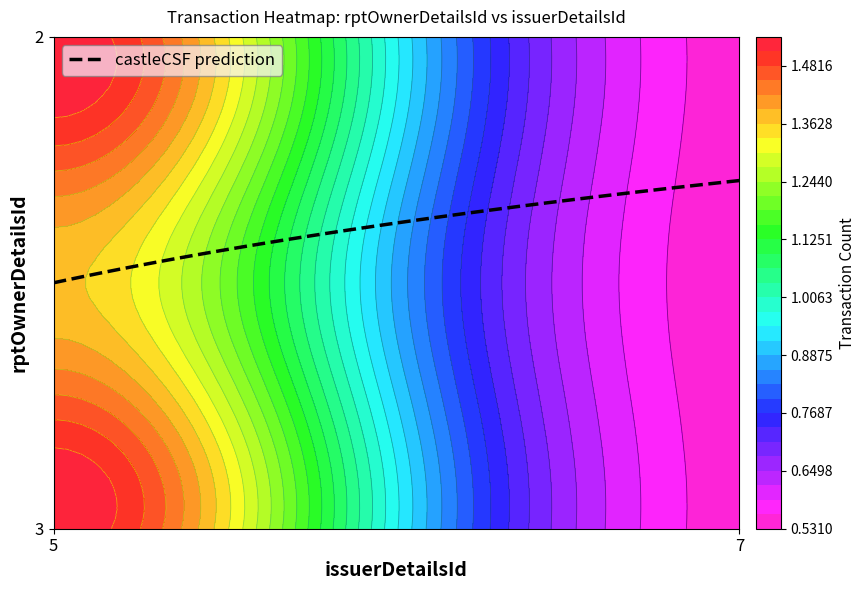

At which category is the sum across all series the highest?

5